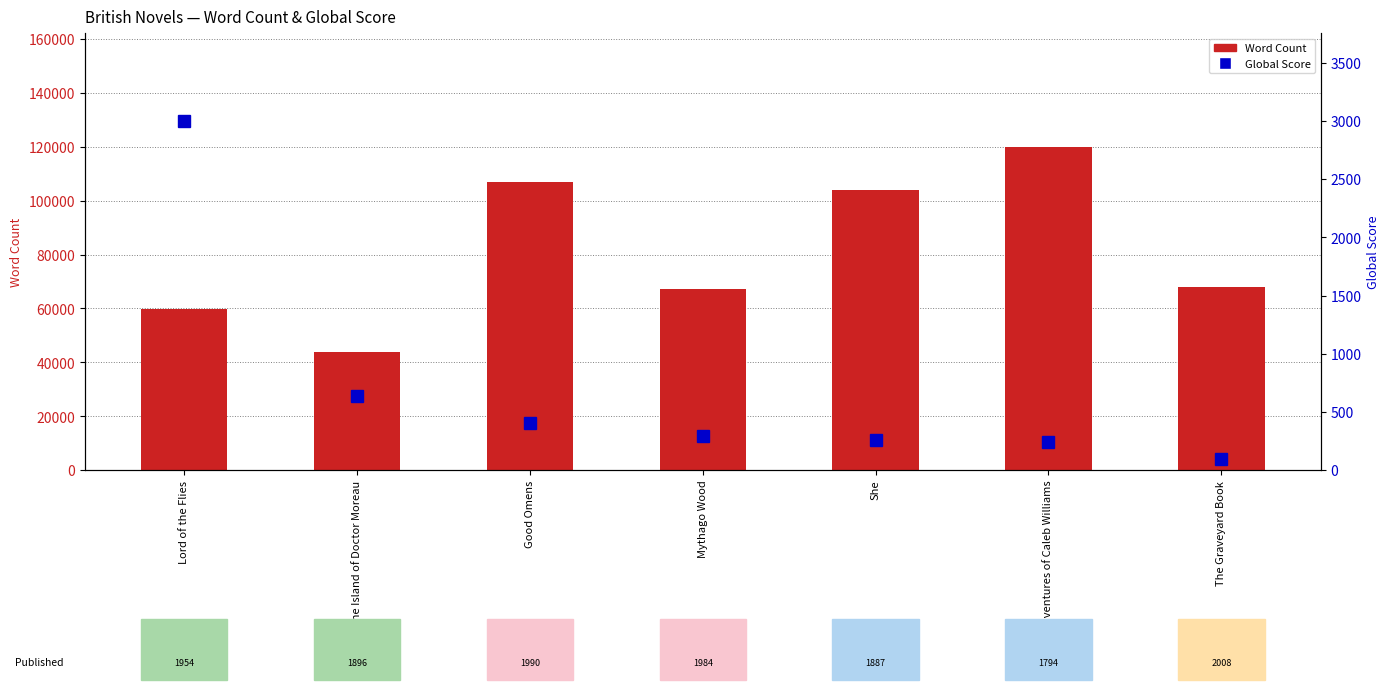

Reading left to right, transcribe all the data shown in this chart.

Word Count: 59960	44000	107000	67200	104000	120000	67800
Global Score: 3002	639	407	292	261	246	100